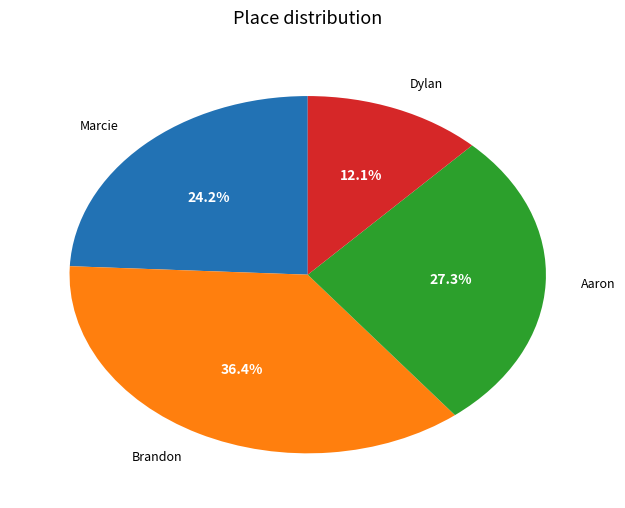

How many slices are in this pie chart?

4